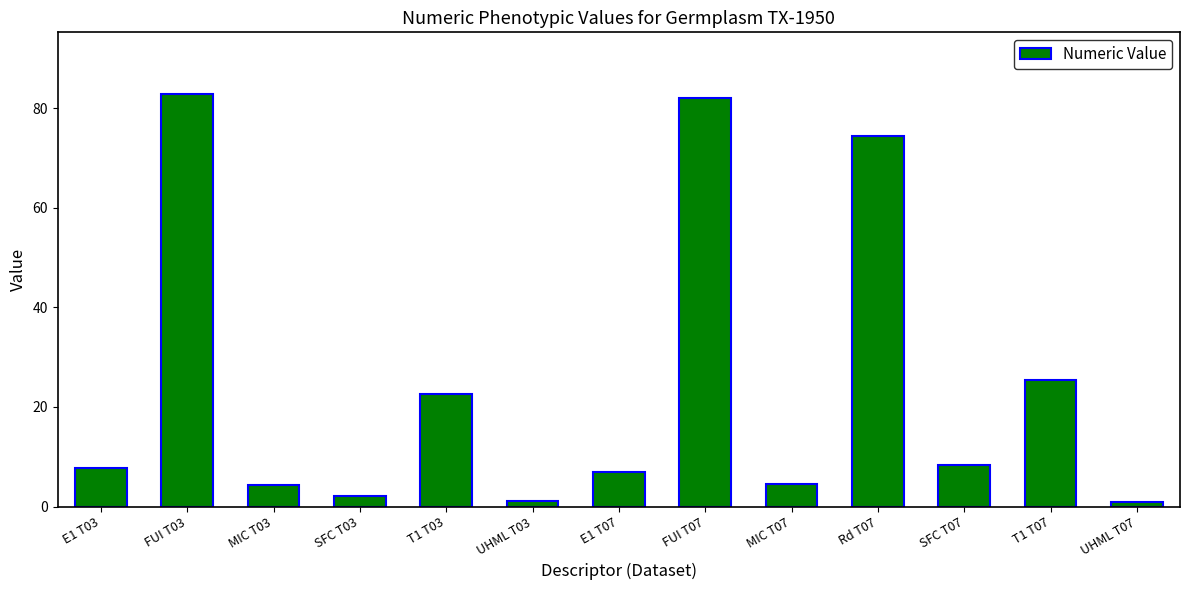

What is the difference between the maximum and minimum values?

81.8